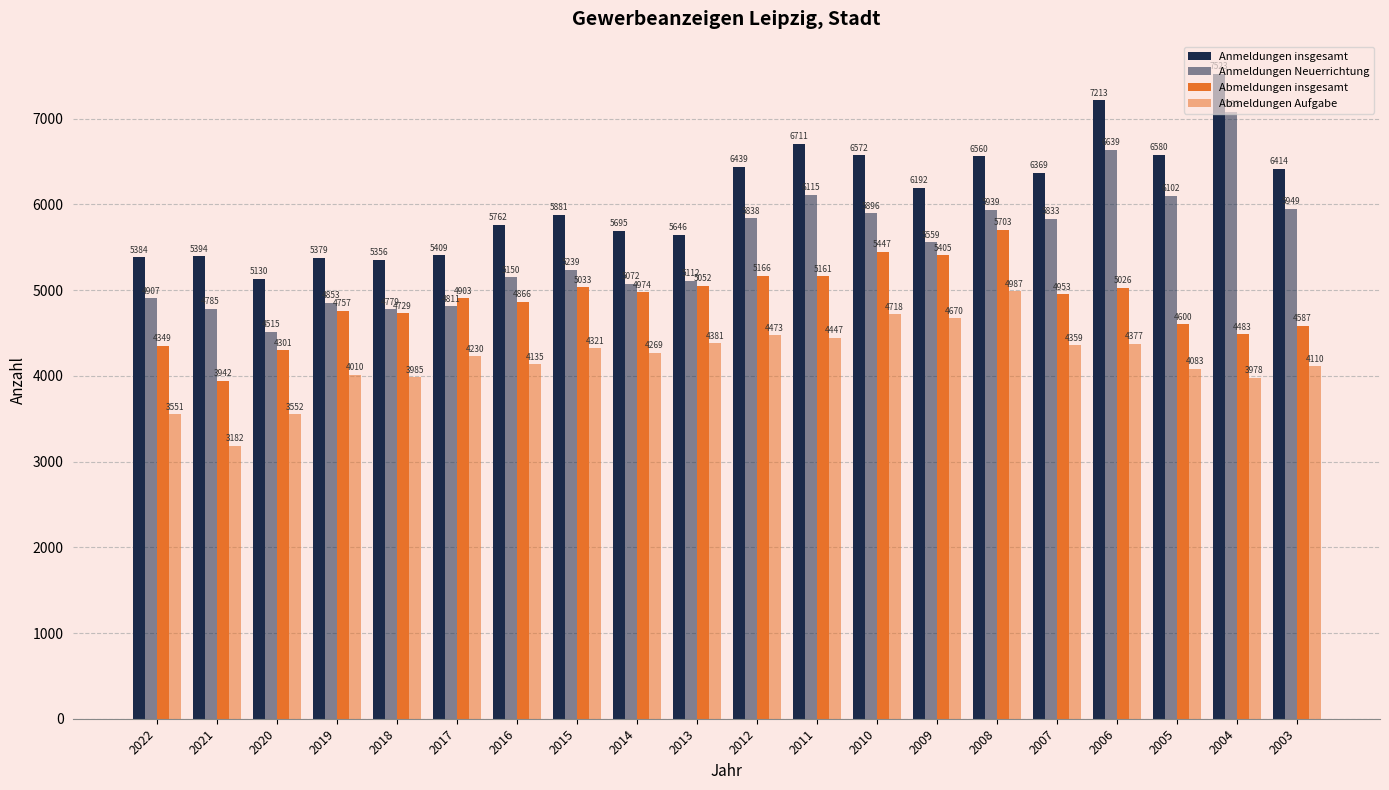

Where does the Abmeldungen Aufgabe series first go above 4269?

2015